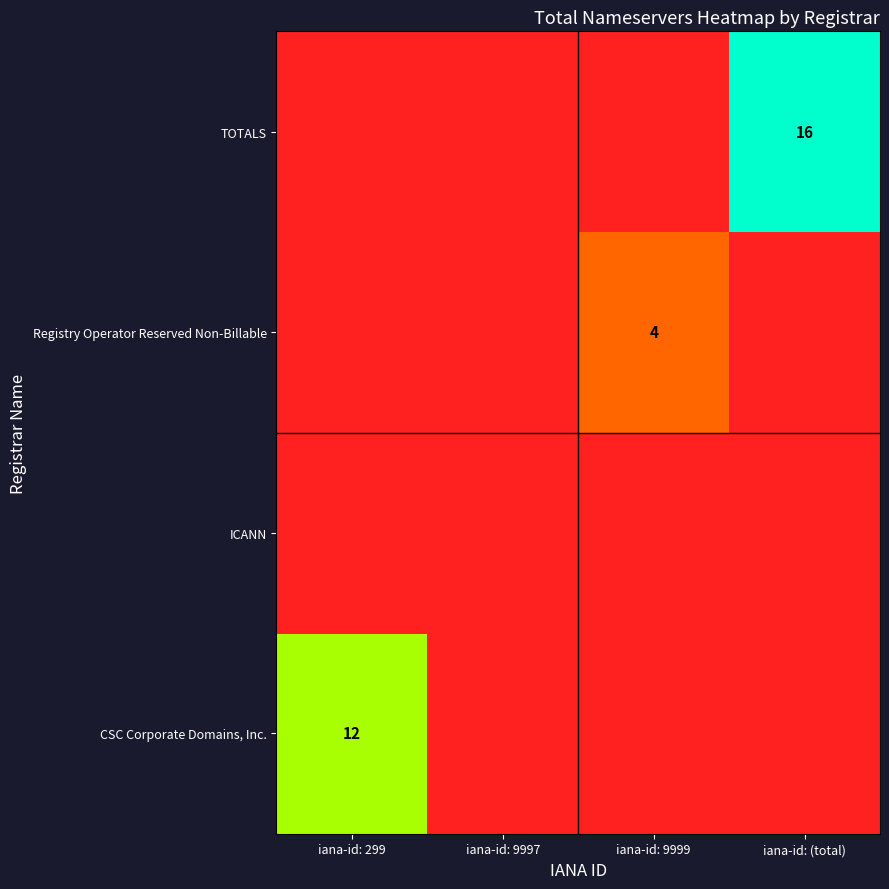

The Registry Operator Reserved Non-Billable series shows 1 at iana-id: 9999. True or false?

False